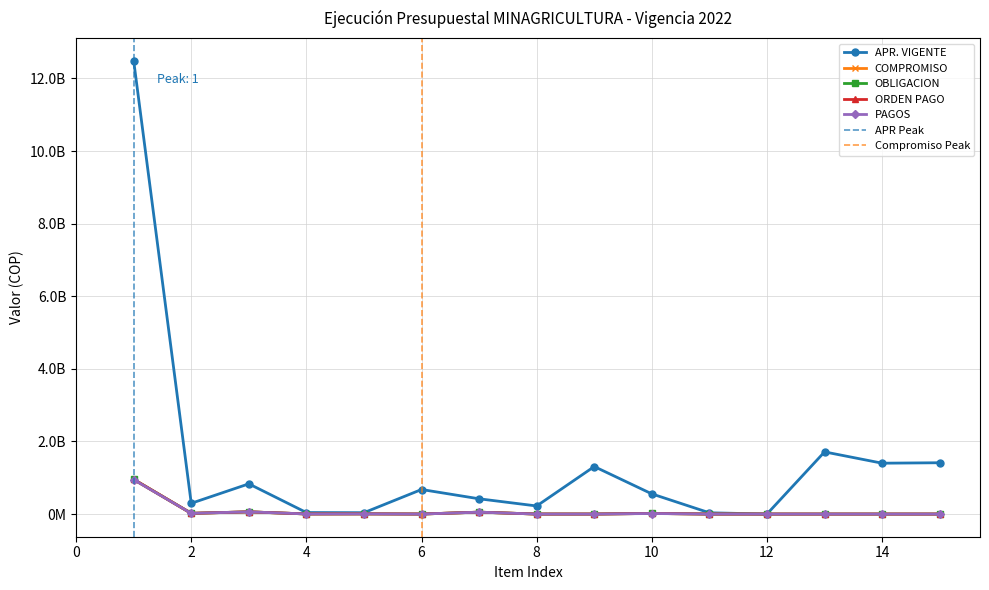

Which category has the highest value in the APR. VIGENTE series?

1